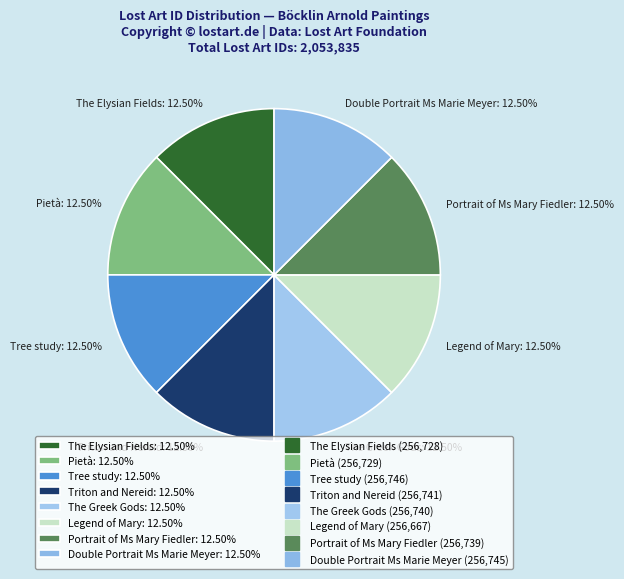

How much of the chart is everything except The Greek Gods?

87.5%